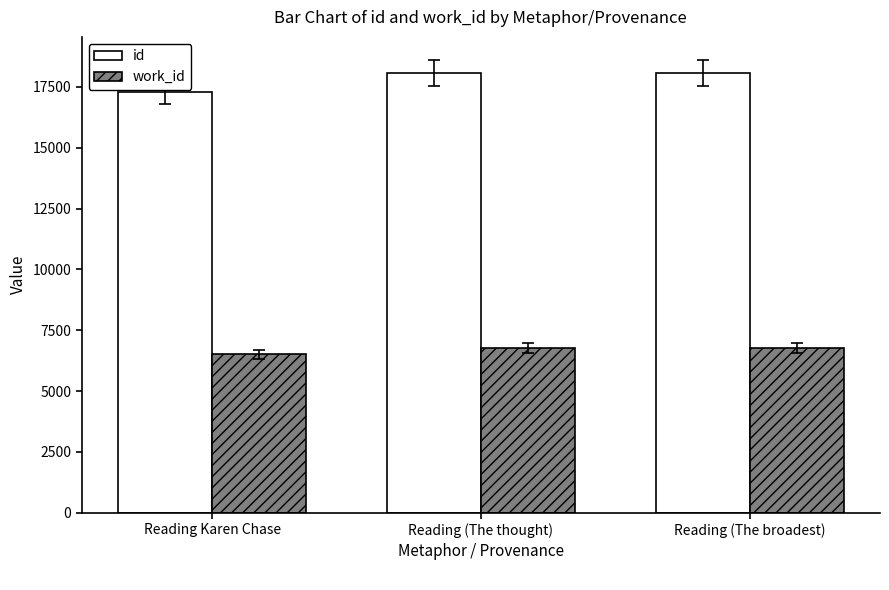

What is the label of the 1st bar from the left?

Reading Karen Chase